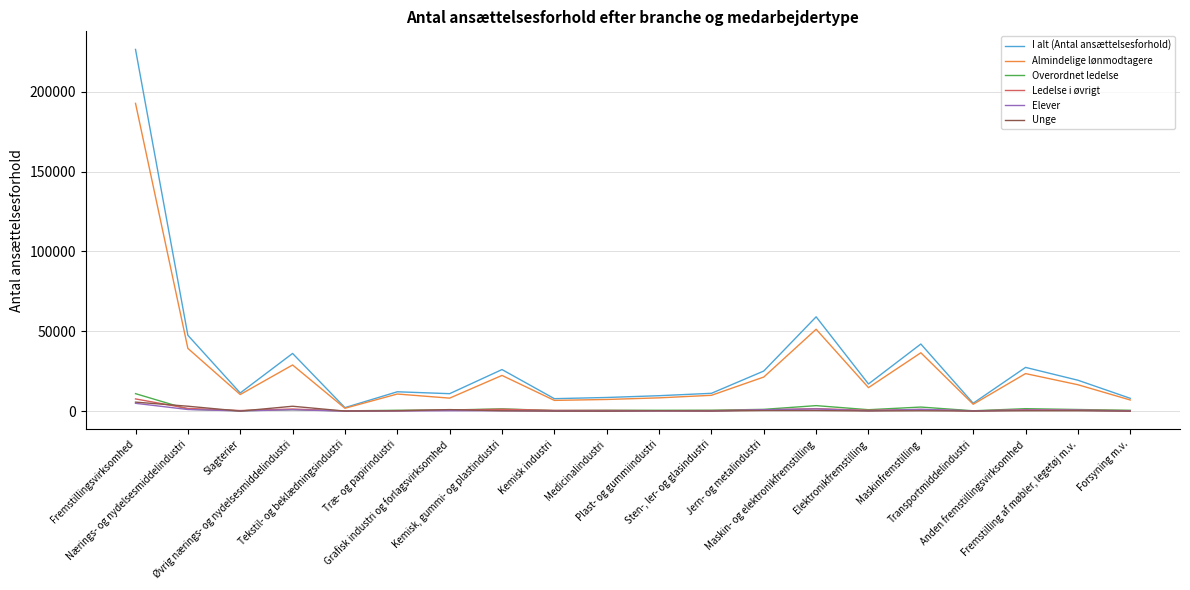

What is the maximum value shown in the chart?

226417